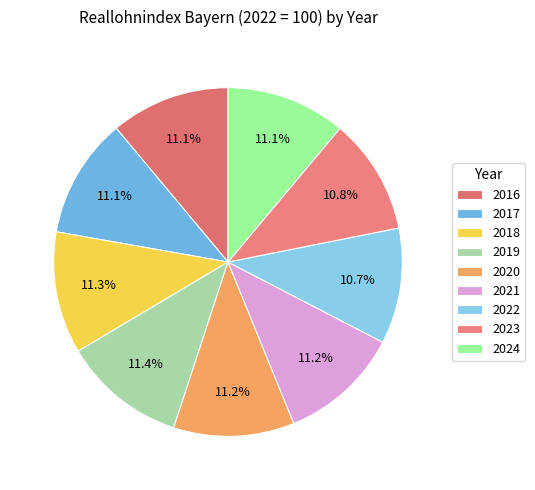

Count the number of slices in the pie.

9